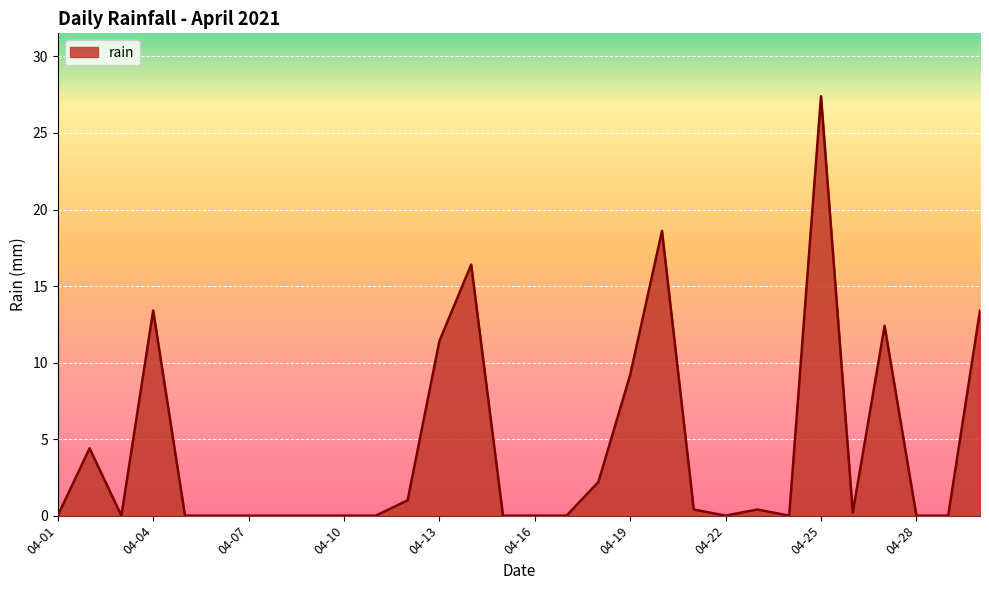

Reading left to right, extract all data points from this chart.

0.0	4.4	0.0	13.4	0.0	0.0	0.0	0.0	0.0	0.0	0.0	1.0	11.4	16.4	0.0	0.0	0.0	2.2	9.2	18.6	0.4	0.0	0.4	0.0	27.4	0.2	12.4	0.0	0.0	13.4